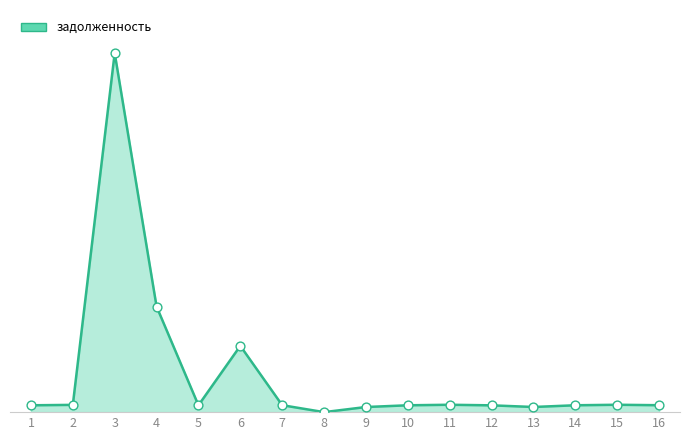

Approximately how many times larger is the value at 7 compared to 16?

1.0